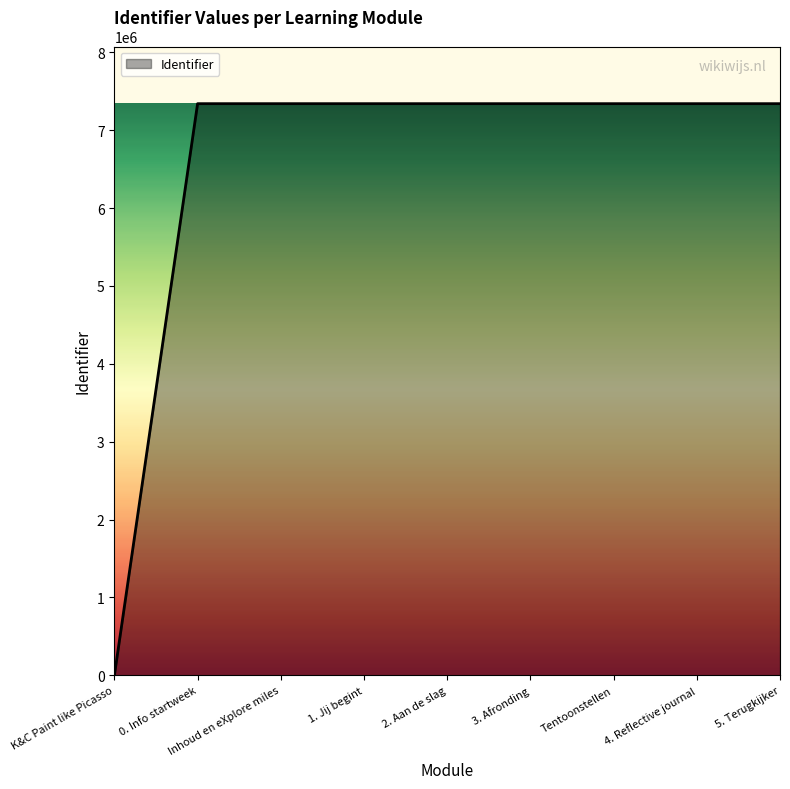

What is the difference between the maximum and minimum values?

7339866